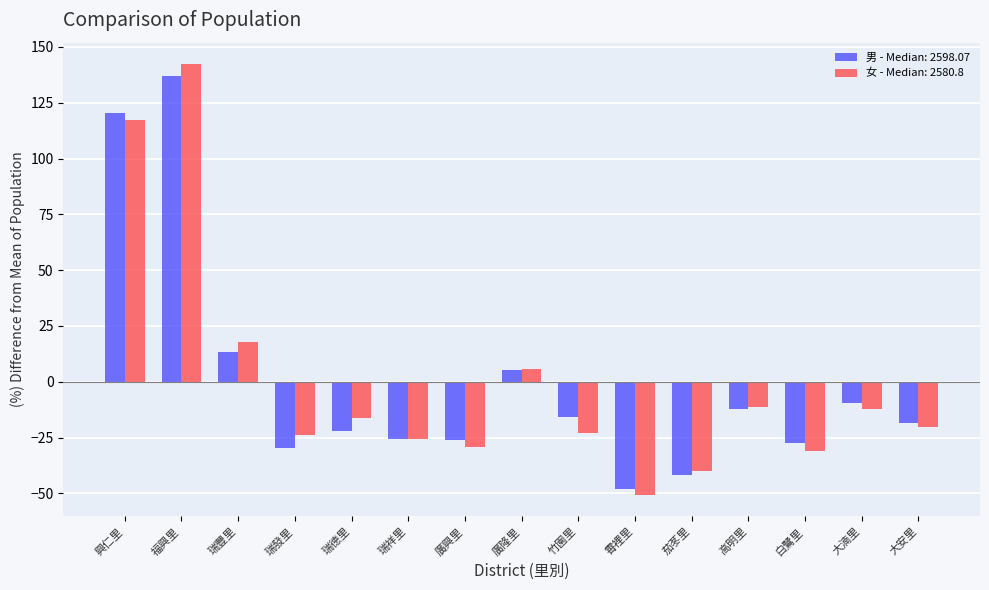

How many groups of bars are there?

15